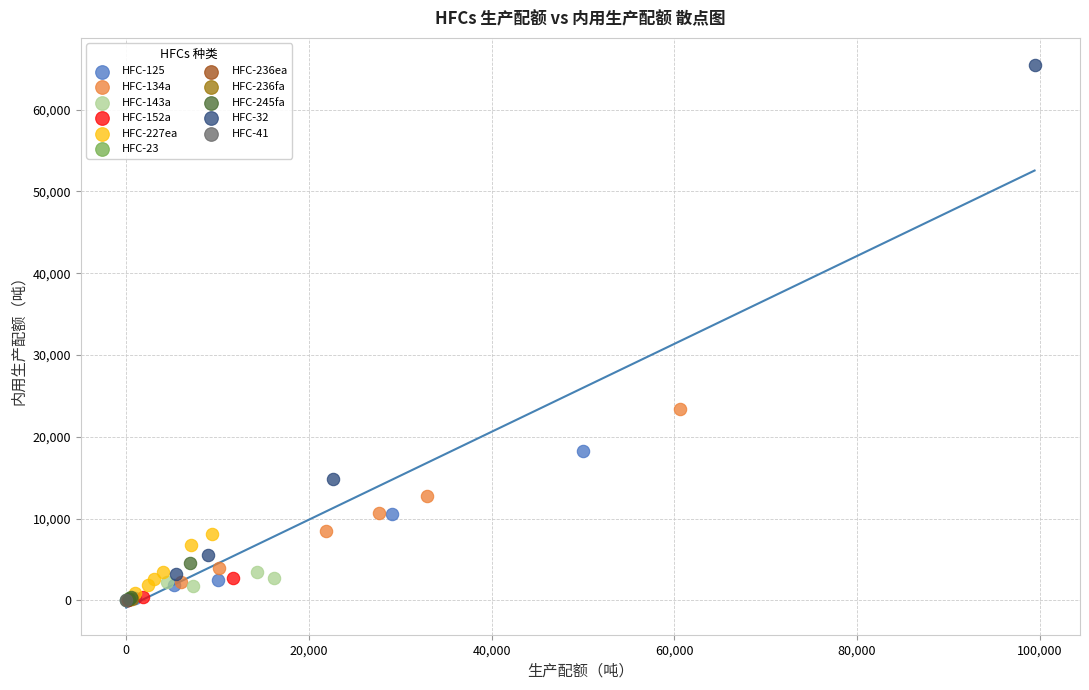

What are all the series names shown in the legend?

HFC-125, HFC-134a, HFC-143a, HFC-152a, HFC-227ea, HFC-23, HFC-236ea, HFC-236fa, HFC-245fa, HFC-32, HFC-41